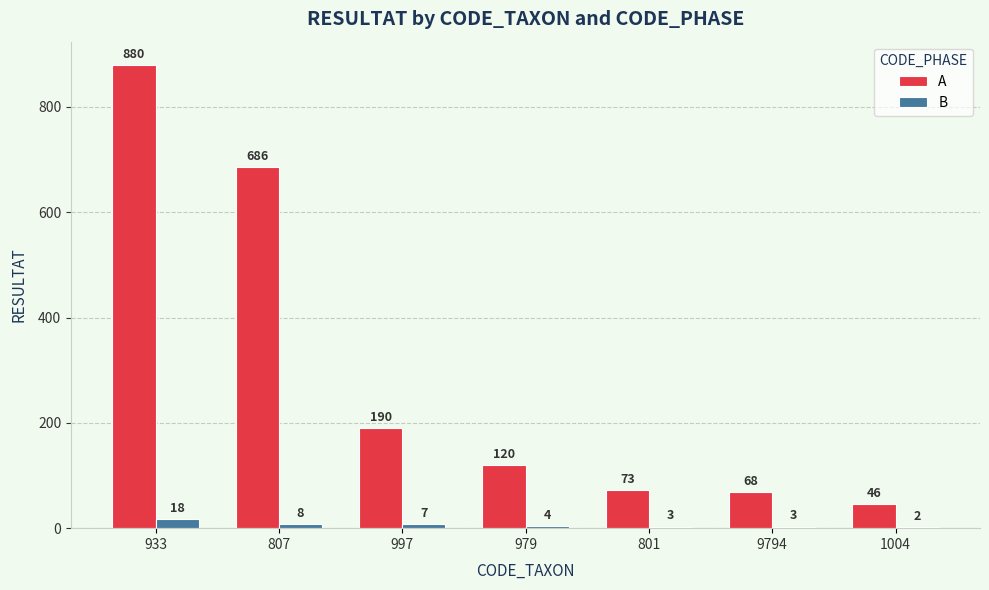

What is the spread (max minus min) of values at 1004?

44